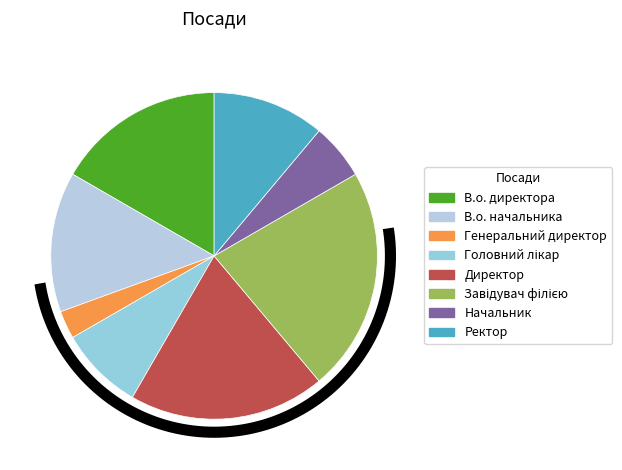

Rank the categories by value from lowest to highest.

Генеральний директор, Начальник, Головний лікар, Ректор, В.о. начальника, В.о. директора, Директор, Завідувач філією